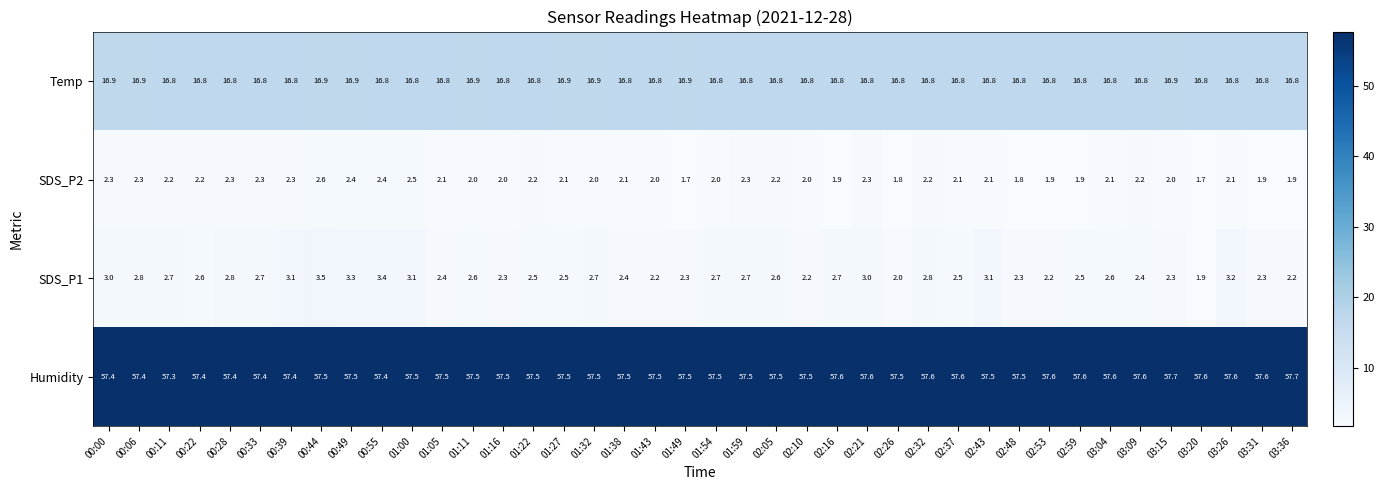

The SDS_P2 series shows 1.5 at 00:00. True or false?

False